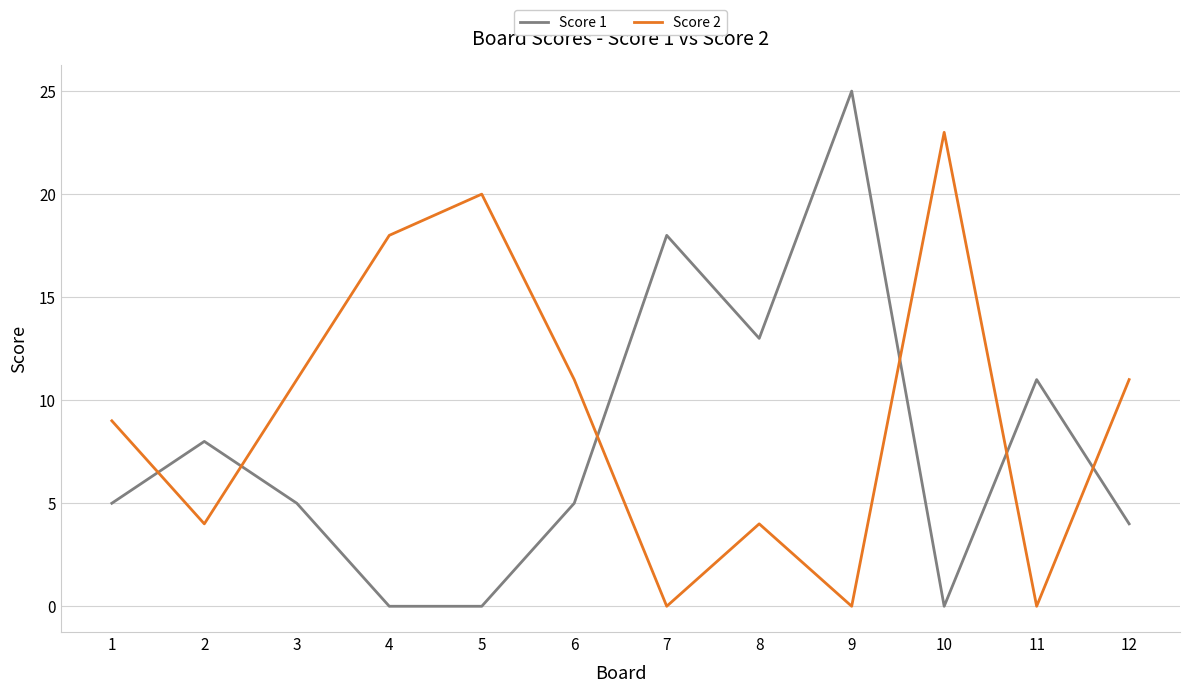

At which category is the sum across all series the highest?

9